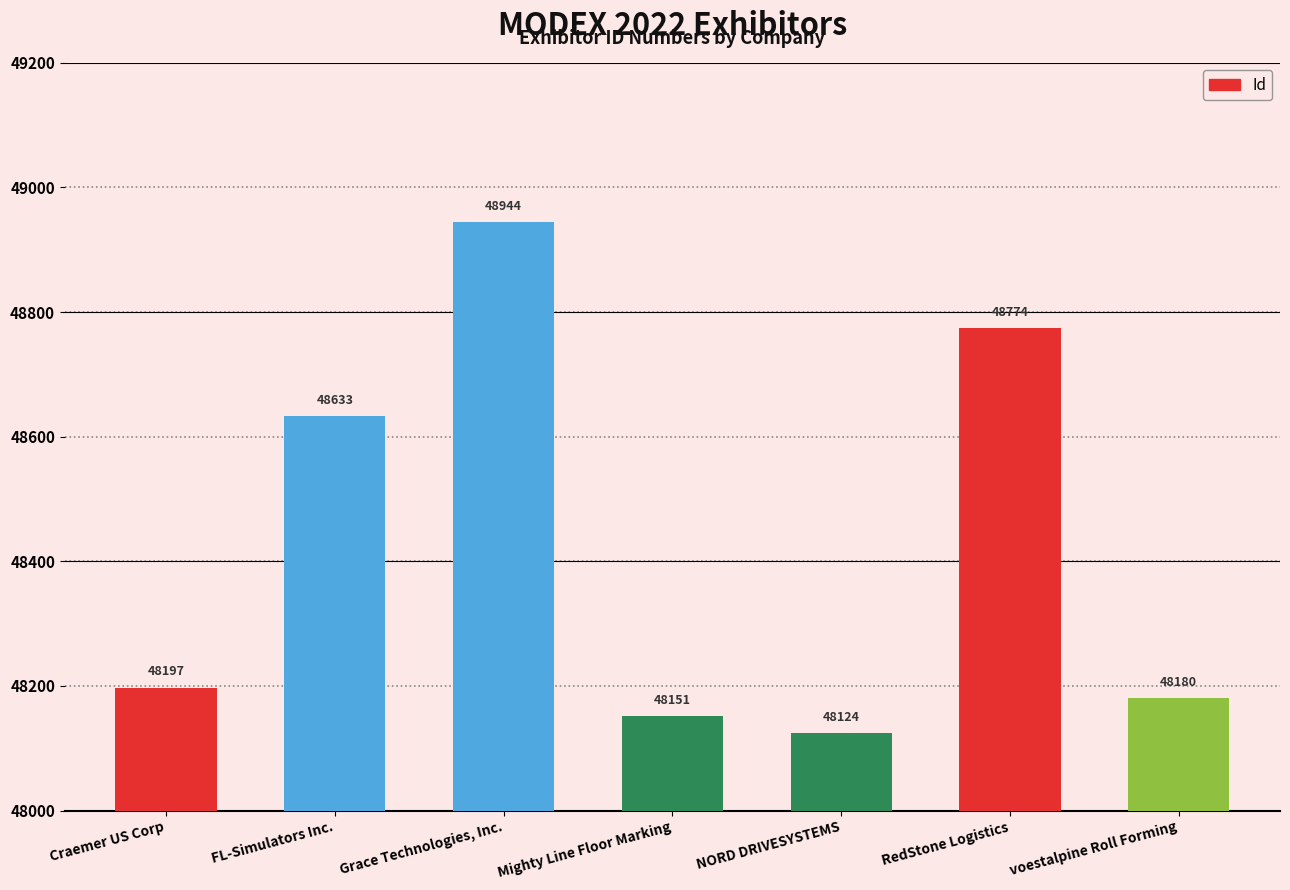

What position from the right is Mighty Line Floor Marking?

4